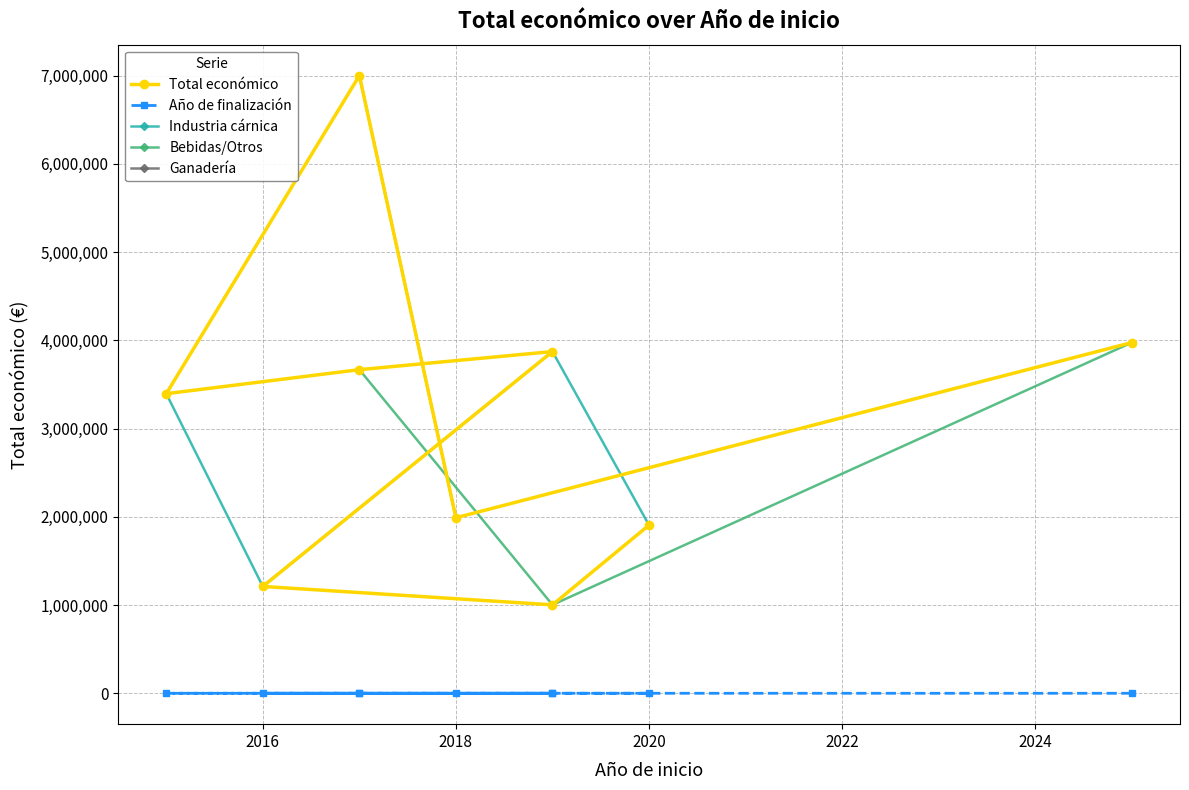

How many values are below 3395986?

4